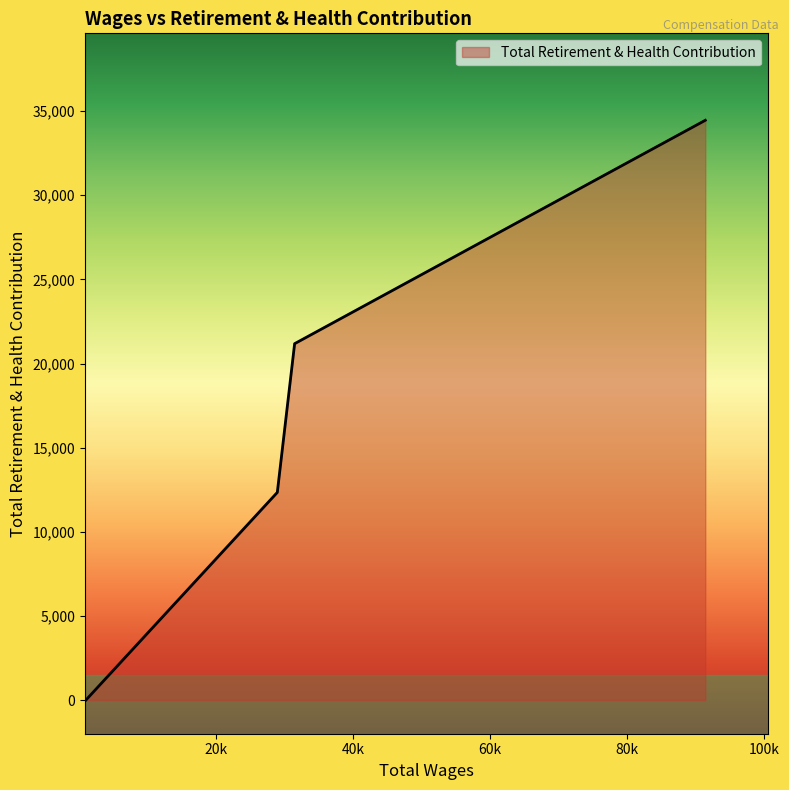

What is the difference between the maximum and second lowest values?

22112